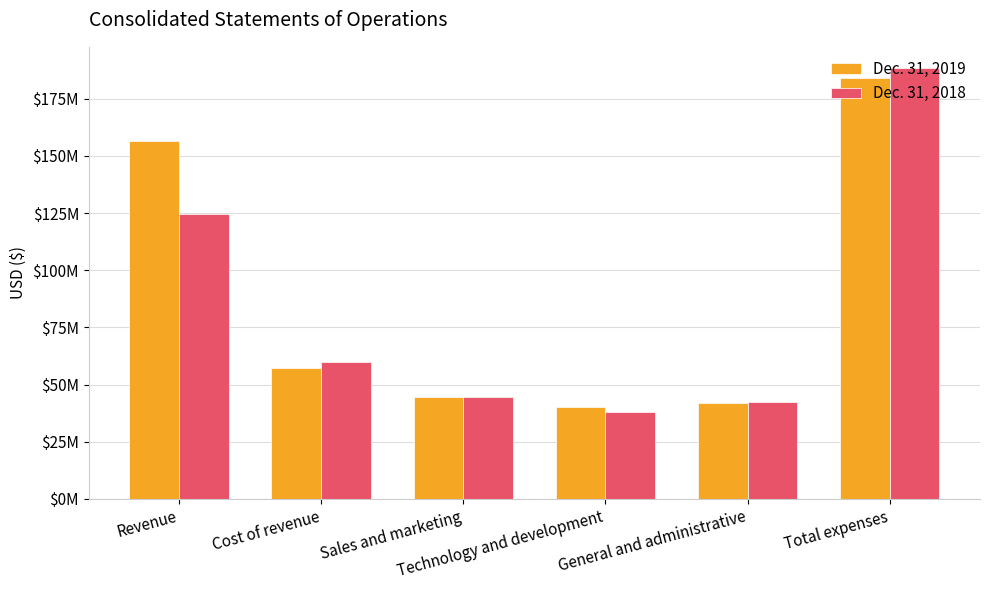

Is the value of Dec. 31, 2019 at Sales and marketing greater than the value of Dec. 31, 2018 at Technology and development?

Yes